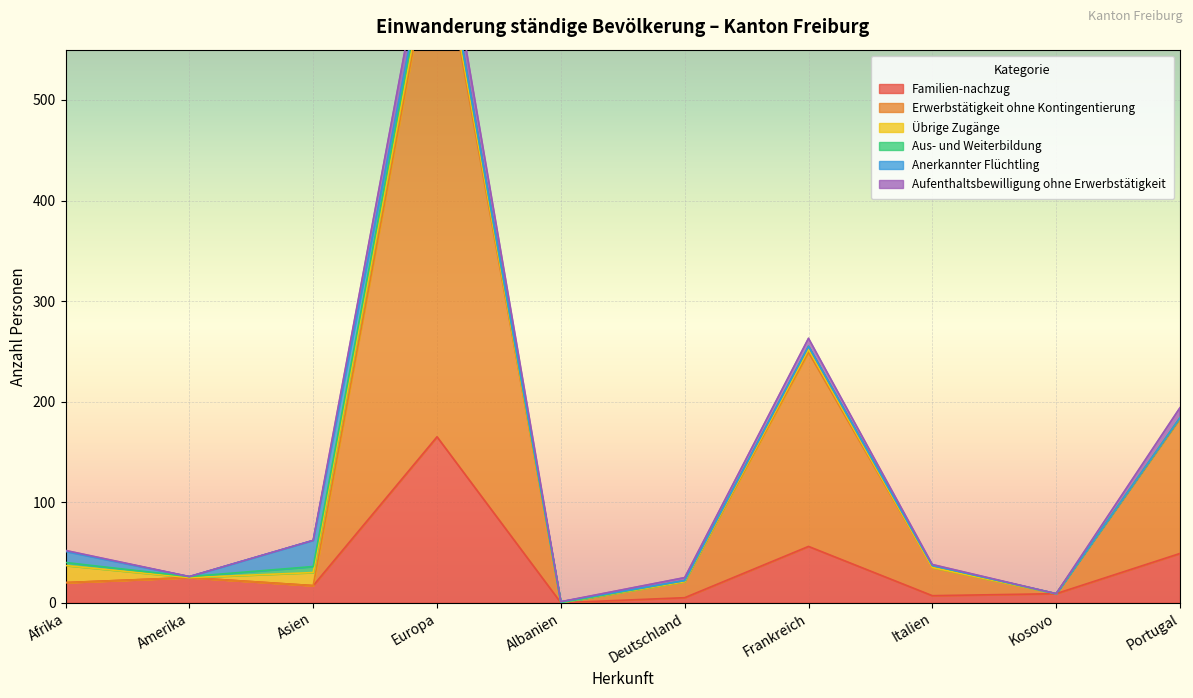

True or false: Familien-nachzug and Aufenthaltsbewilligung ohne Erwerbstätigkeit intersect in this chart.

False